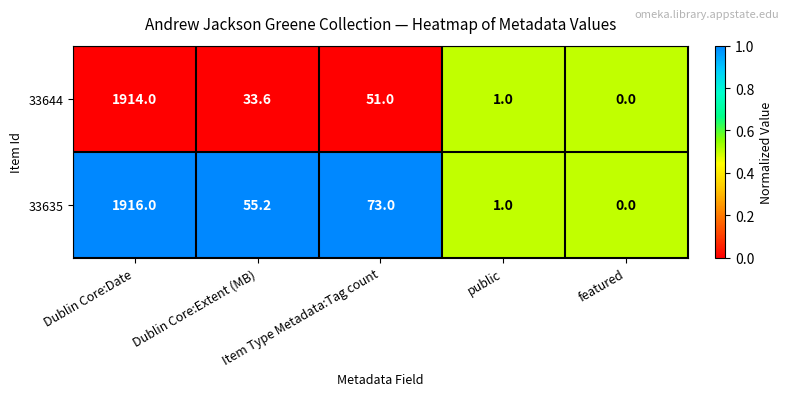

Which series changed the most between Item Type Metadata:Tag count and featured?

33635